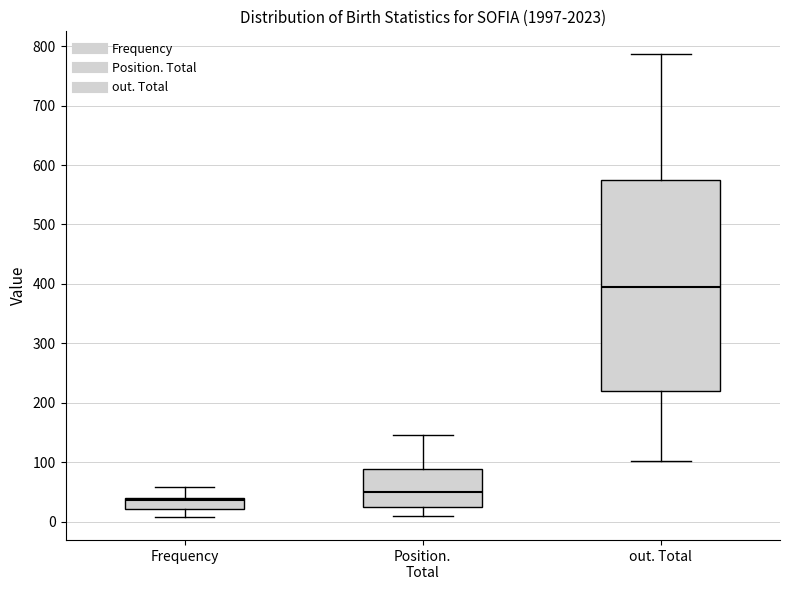

Reading left to right, transcribe this box plot: for each box, give where its median line is, the range the box spans, and where its two whiskers end, as read against the y-axis. The values are not printed on the chart, so give them approximately, as read against the axis.

Frequency: median 40 (just below the box's upper edge), box 20 to 40, whiskers 10 to 60
Position. Total: median 50, box 30 to 90, whiskers 10 to 150
out. Total: median 390, box 220 to 580, whiskers 100 to 790